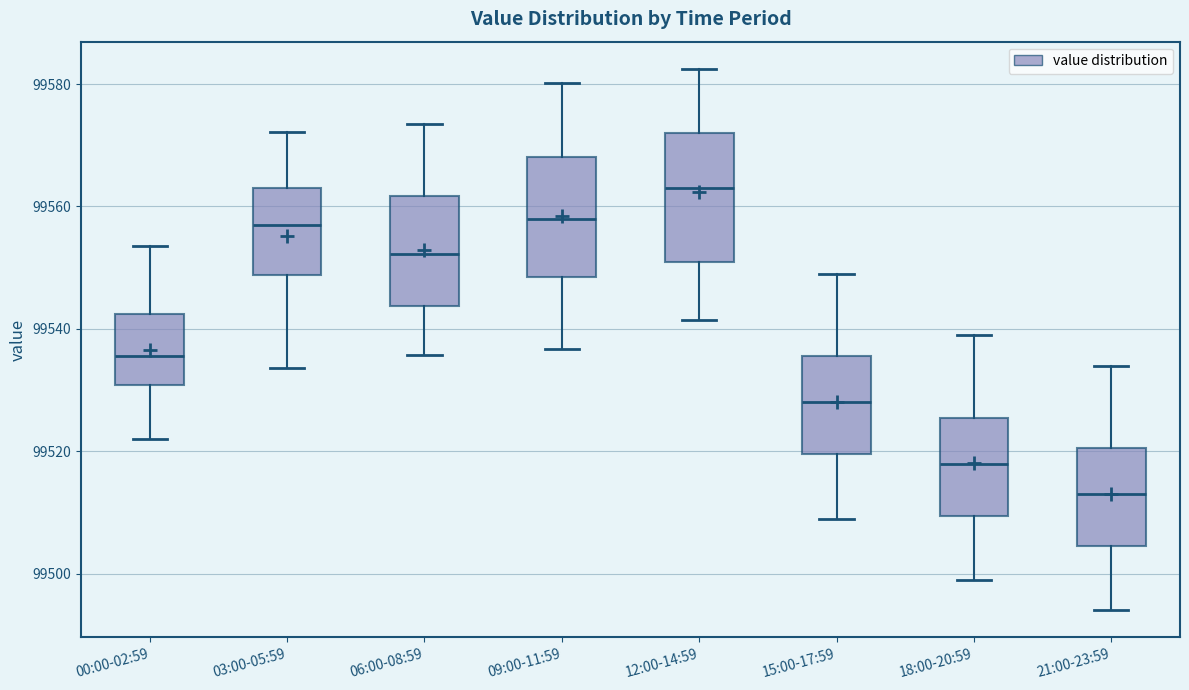

Where does the median line of the box for 06:00-08:59 sit on the y-axis? The values are not printed on the chart, so give them approximately, as read against the axis.

99552